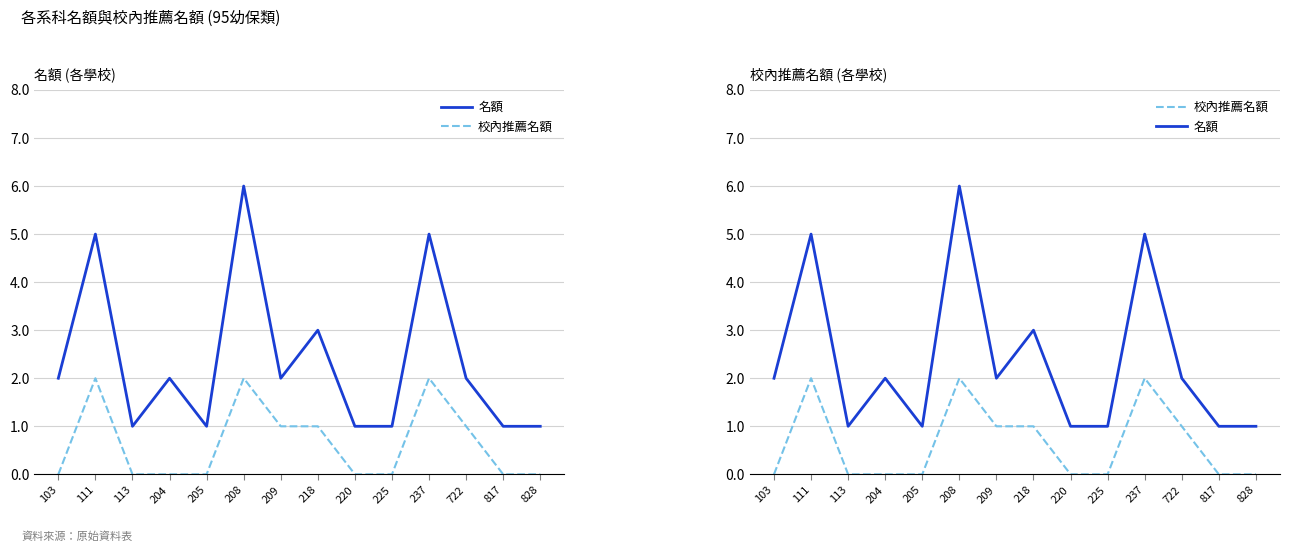

Reading left to right, list all the values displayed in this chart.

名額: 103=2	111=5	113=1	204=2	205=1	208=6	209=2	218=3	220=1	225=1	237=5	722=2	817=1	828=1
校內推薦名額: 103=0	111=2	113=0	204=0	205=0	208=2	209=1	218=1	220=0	225=0	237=2	722=1	817=0	828=0